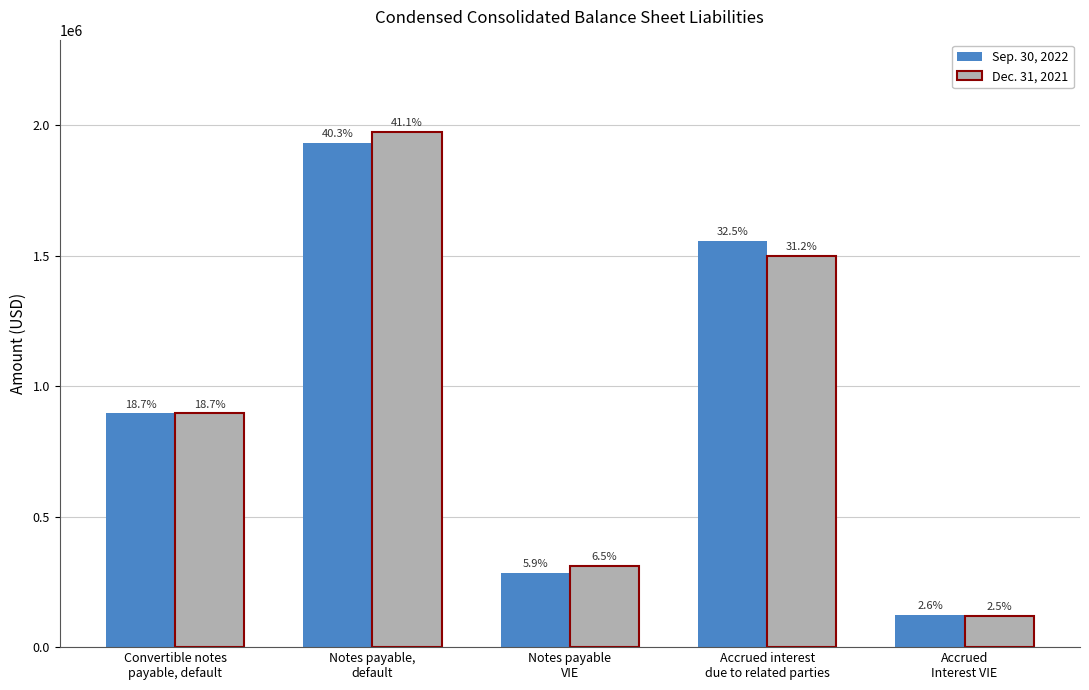

What is the approximate value of Dec. 31, 2021 at Convertible notes
payable, default, to the nearest 100?

895000